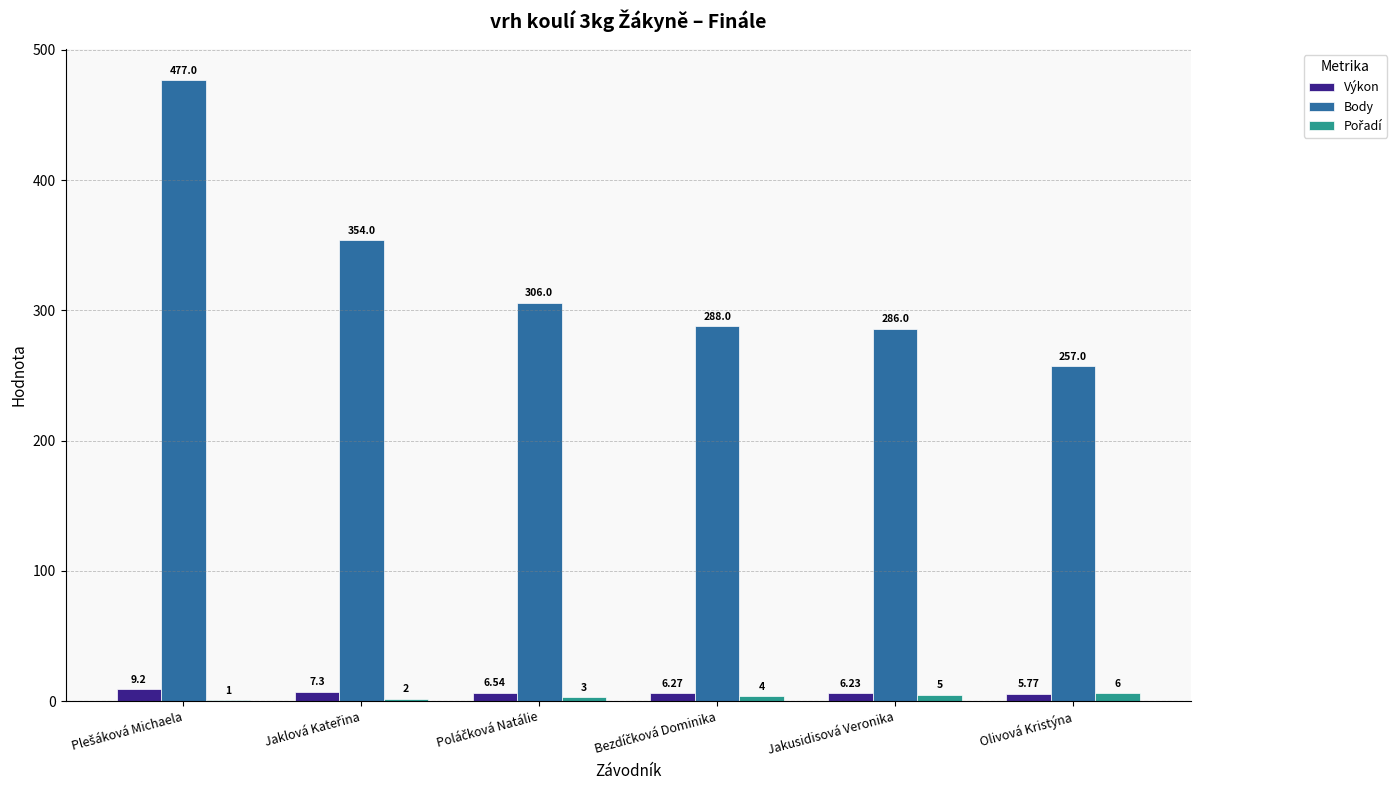

What is the sum of all Body values?

1968.0